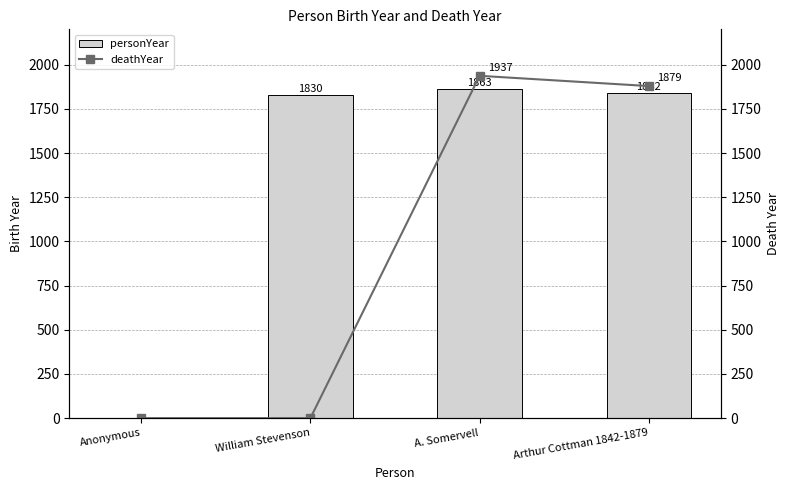

What are all the series names shown in the legend?

personYear, deathYear